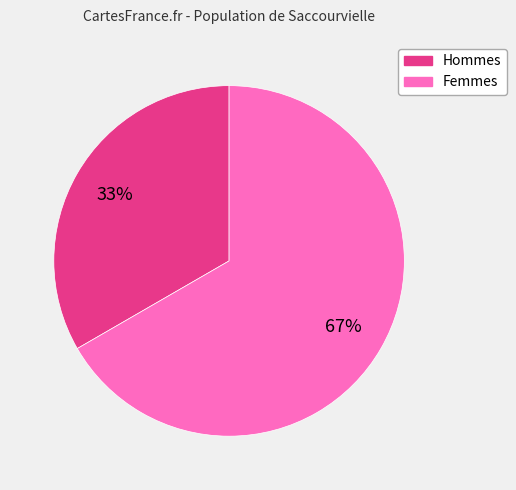

How many segments does this pie chart have?

2